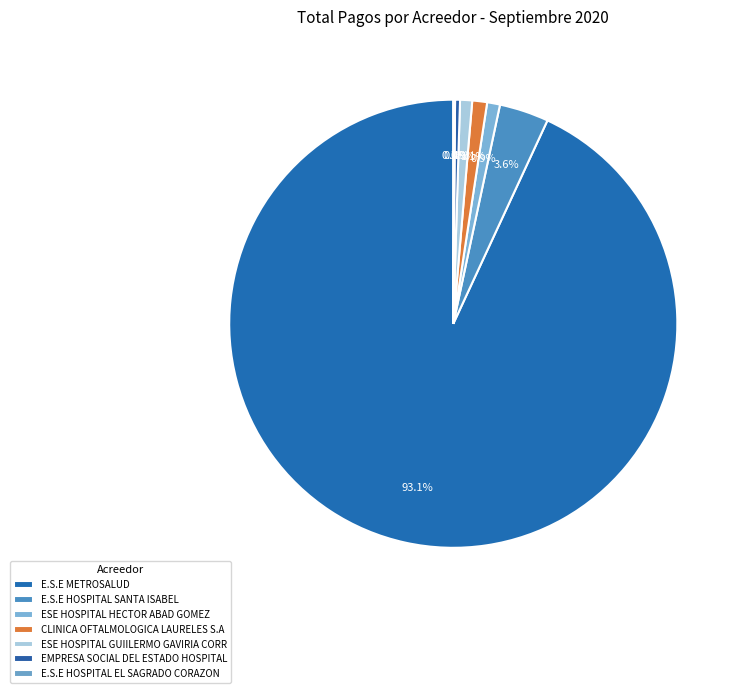

What is the total percentage of E.S.E METROSALUD and CLINICA OFTALMOLOGICA LAURELES S.A?

94.2%